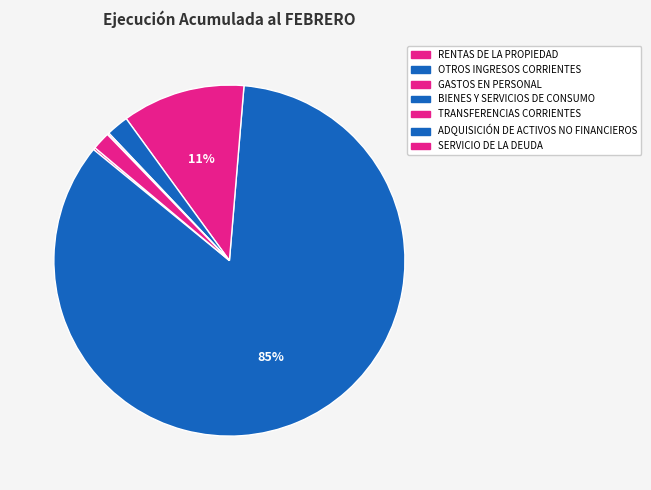

How many segments does this pie chart have?

7